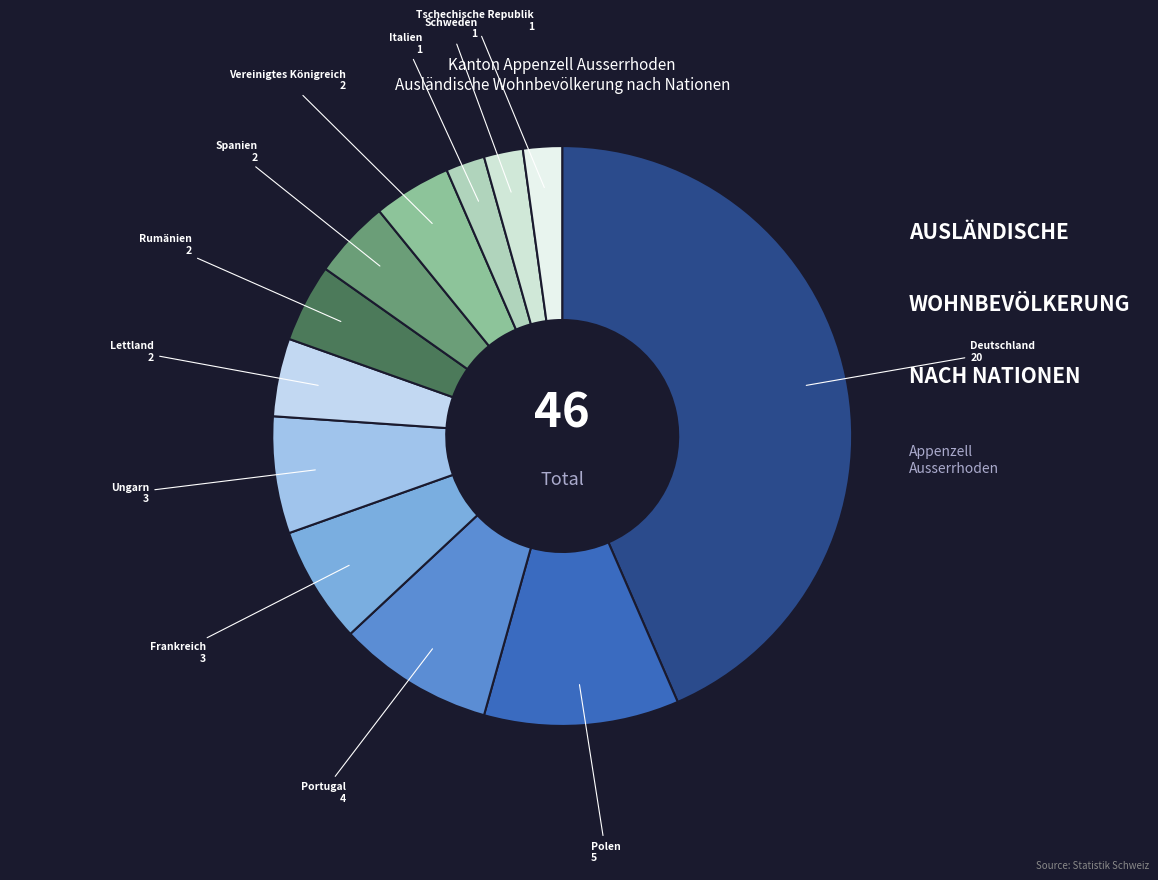

How many segments does this pie chart have?

12